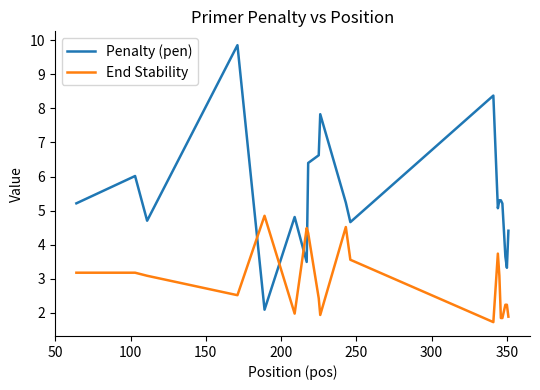

What is the difference between the maximum and minimum values in the End Stability series?

3.1